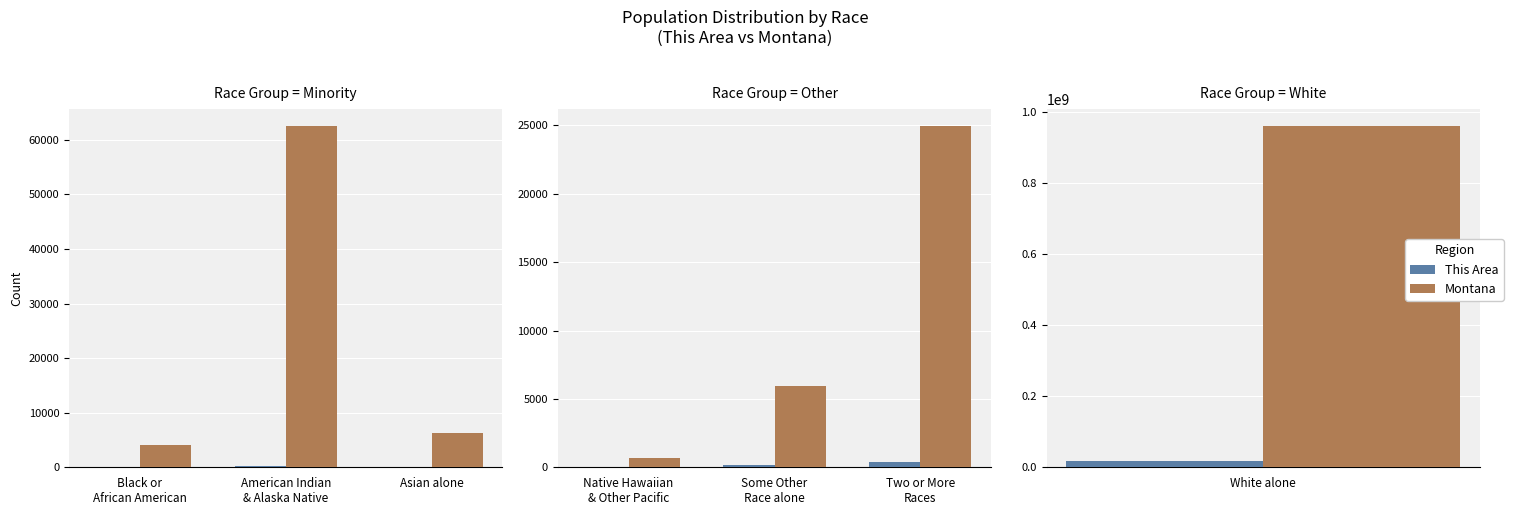

Which series changed the most between Native Hawaiian & Other Pacific and Two or More Races?

Montana